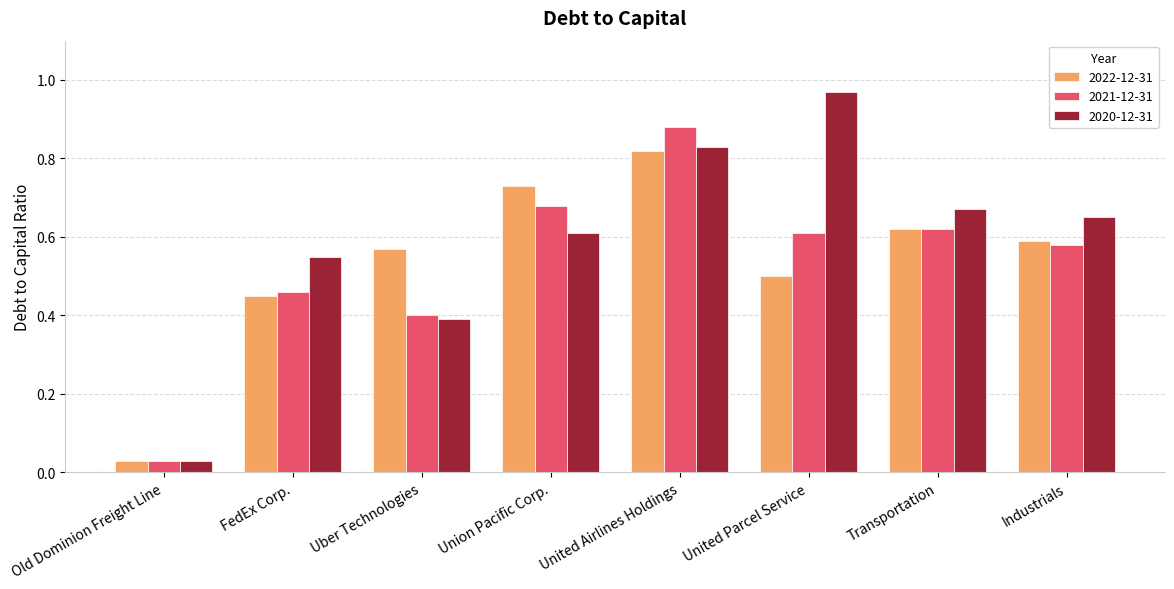

Which series has the largest range (max minus min)?

2020-12-31